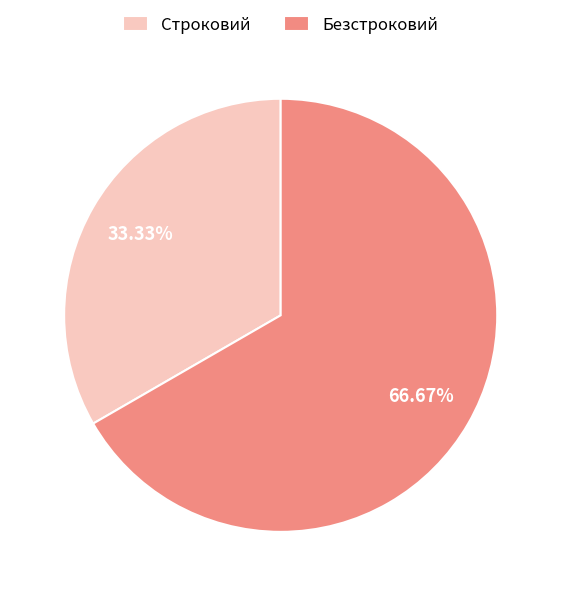

How much of the chart is everything except Безстроковий?

33.3%